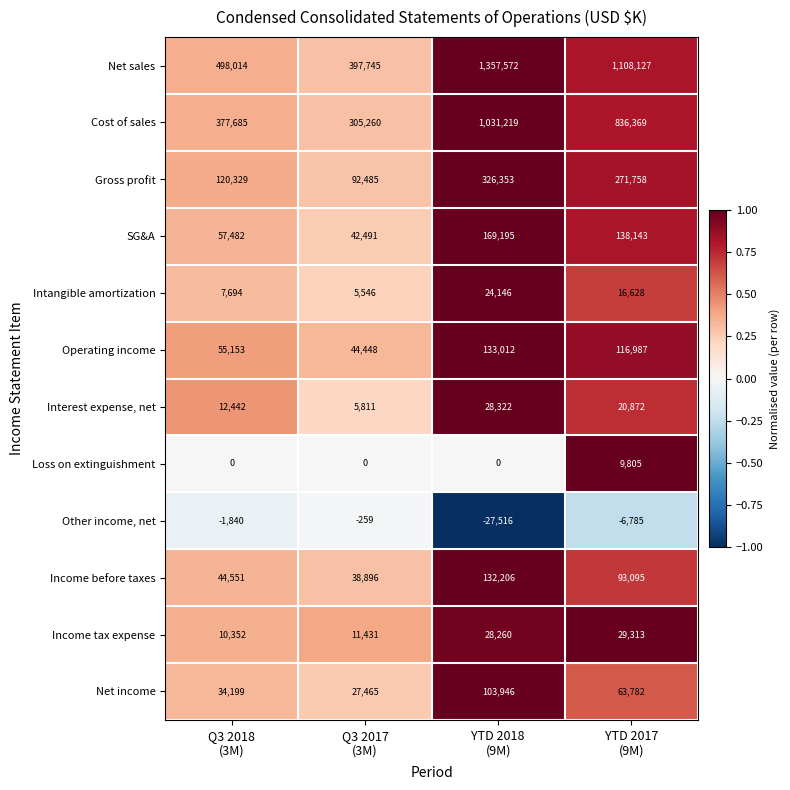

What is the average value of the Other income, net series?

-9100